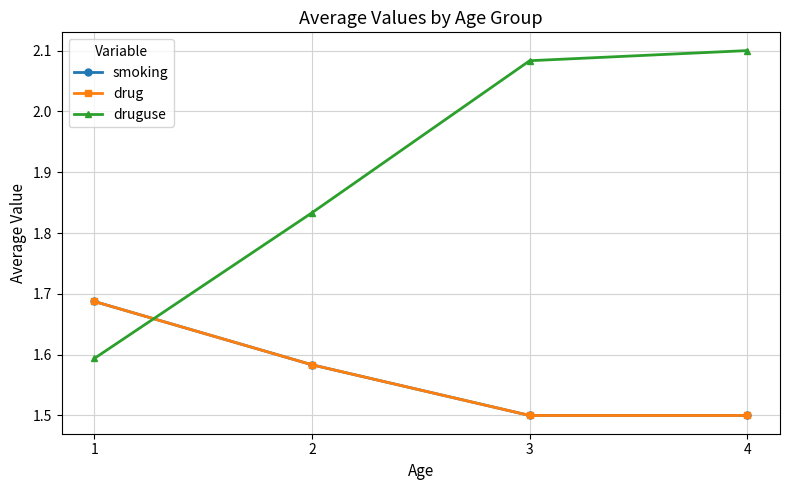

How many intersections are there between druguse and drug?

1